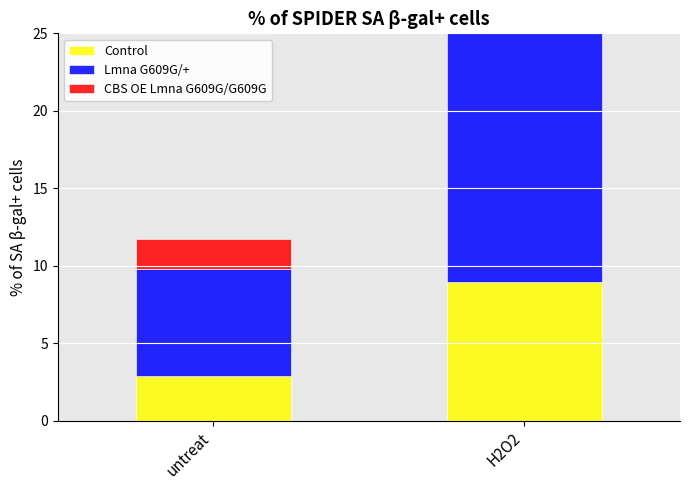

Rank the series at untreat from lowest to highest value.

CBS OE Lmna G609G/G609G, Control, Lmna G609G/+